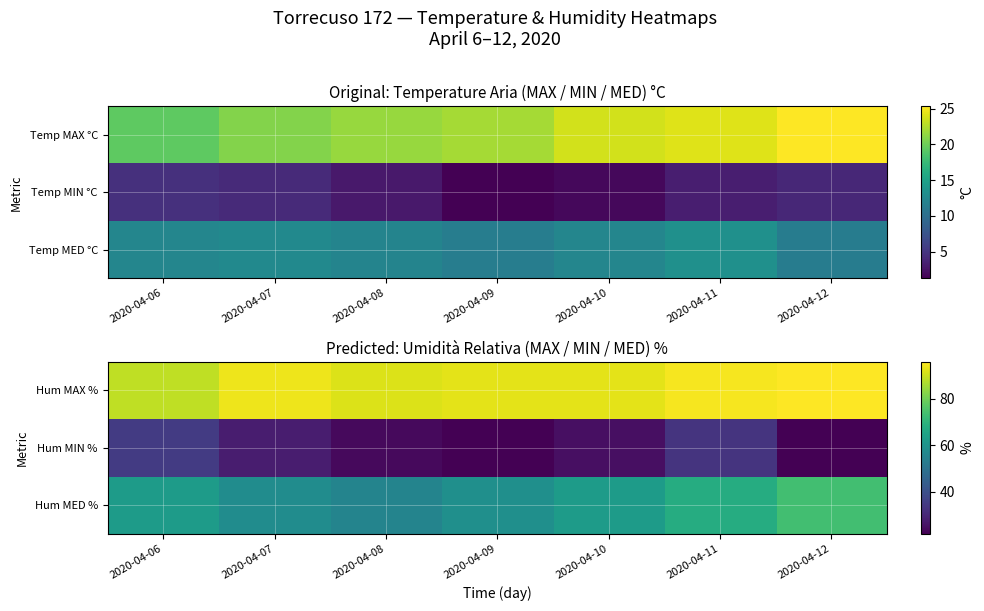

Where does the Hum MED % series first go above 62?

2020-04-06